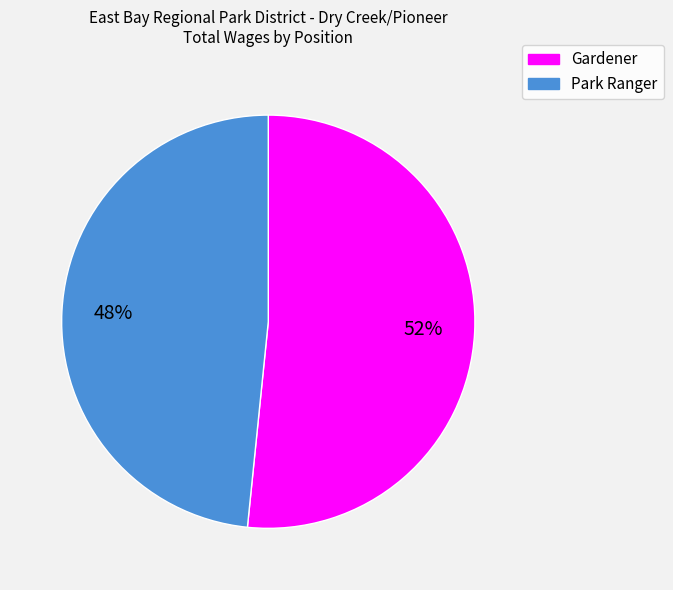

How many segments does this pie chart have?

2